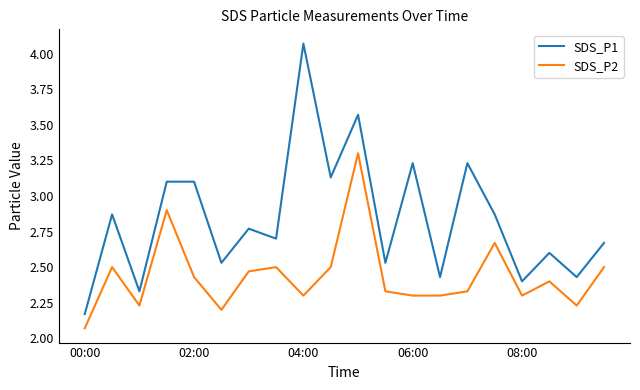

True or false: SDS_P1 and SDS_P2 cross at least once.

False